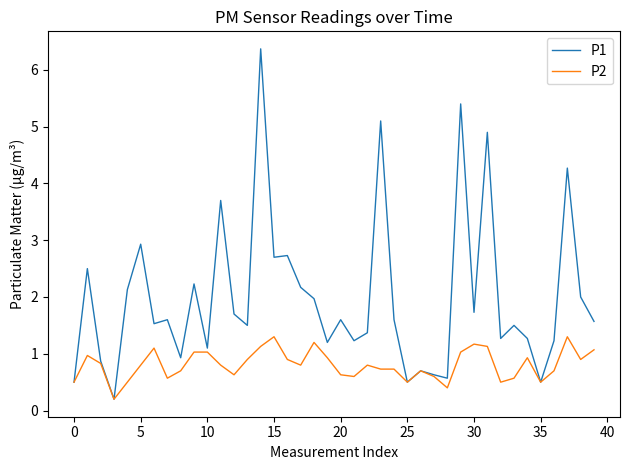

How many lines are shown in the chart?

2